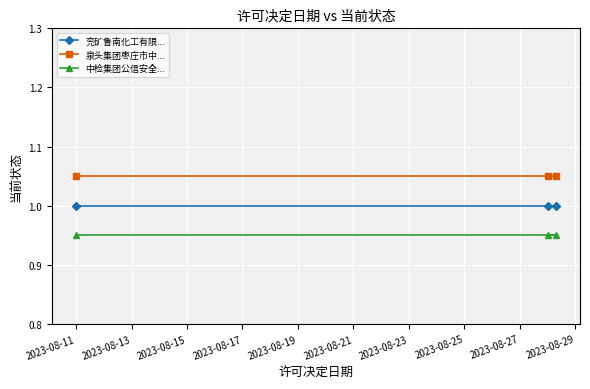

Which category has the highest value in the 中检集团公信安全... series?

2023-08-11